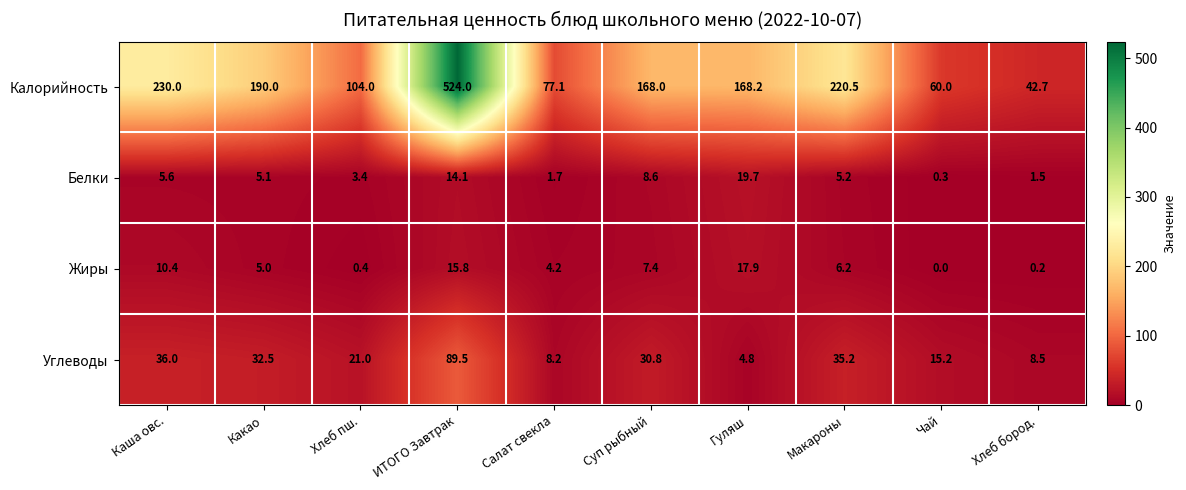

At Чай, list the series in order from largest to smallest.

Калорийность, Углеводы, Белки, Жиры